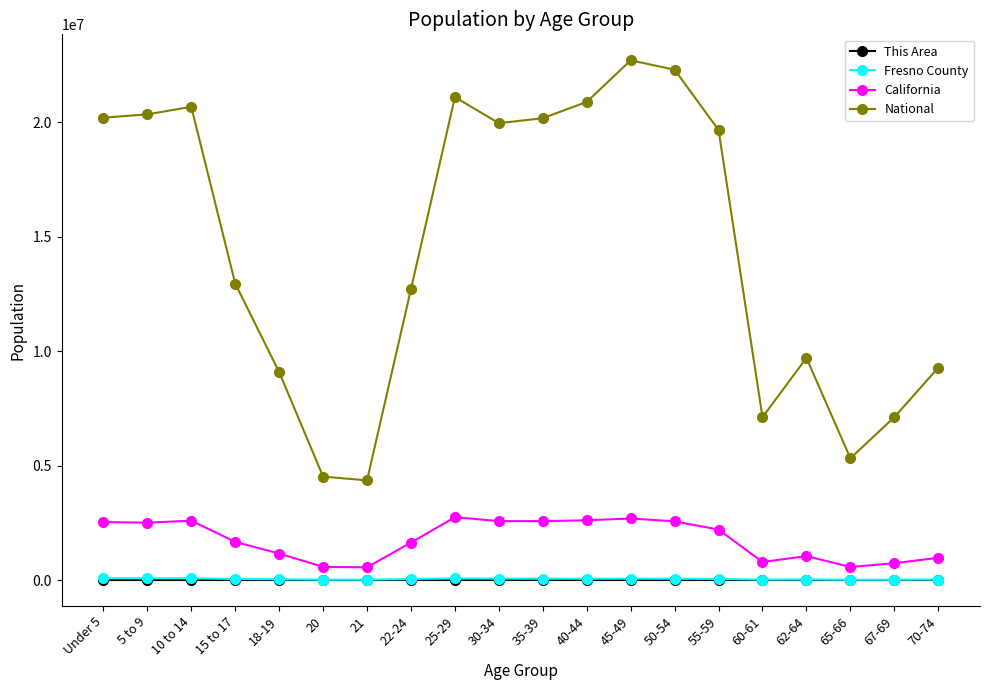

The value of California at 15 to 17 is 2630347. True or false?

False